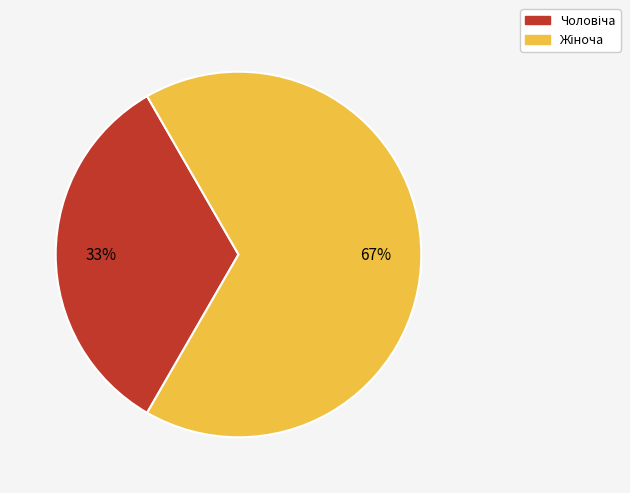

How many segments does this pie chart have?

2